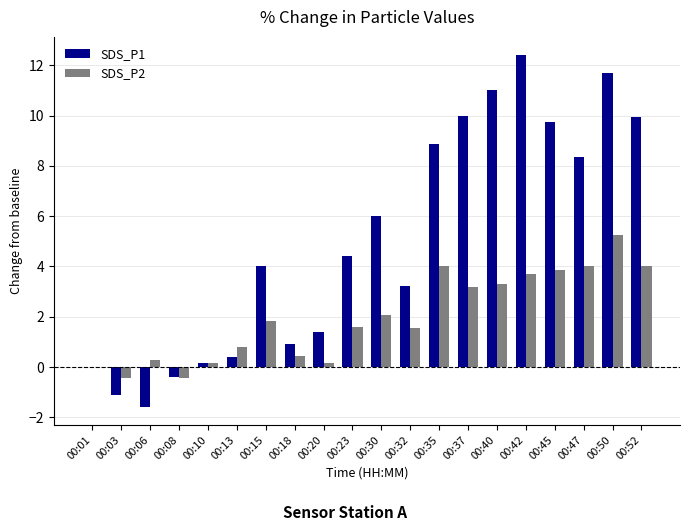

Count the number of categories in the chart.

20